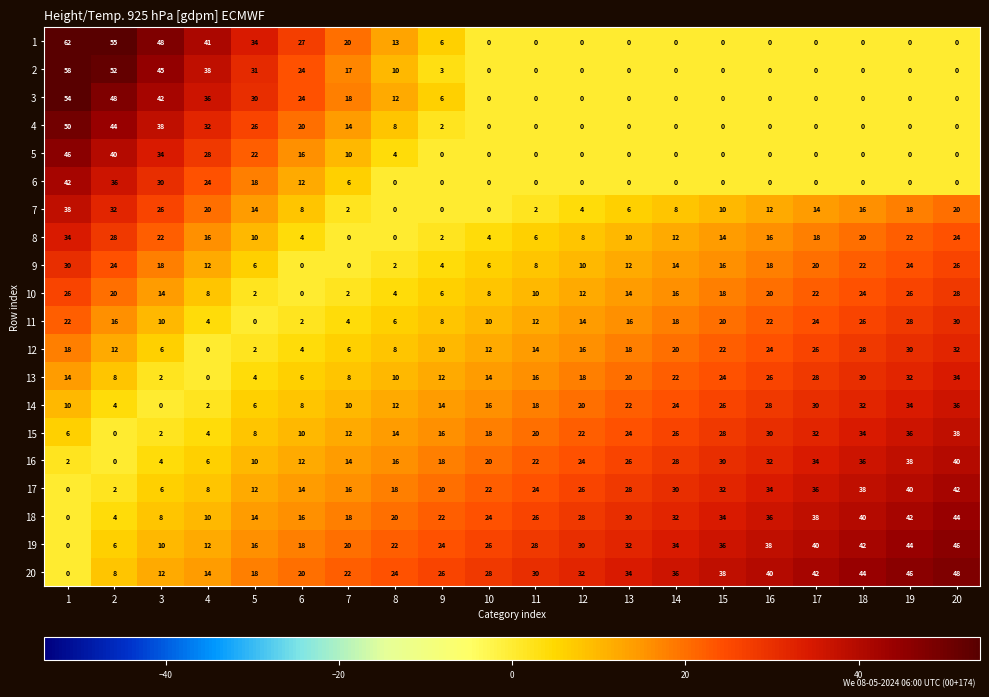

How many series are shown in this chart?

20